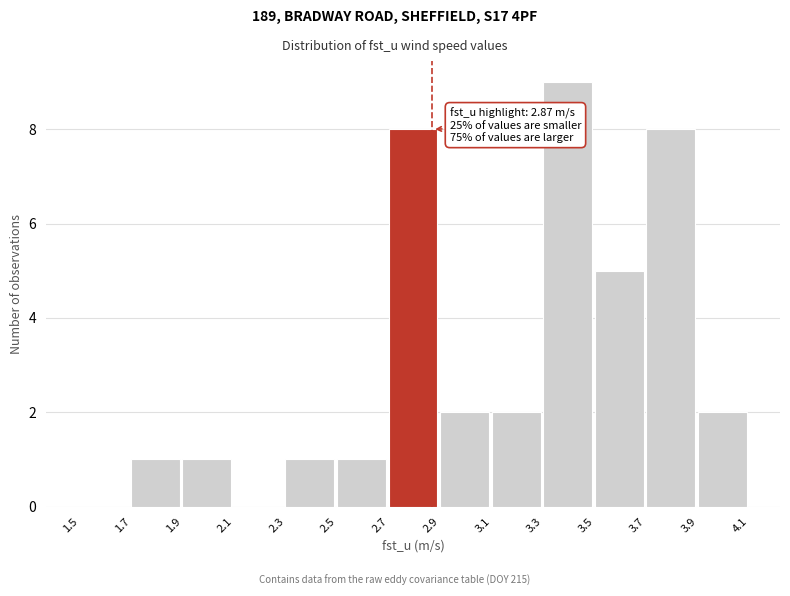

Over which range of the x-axis is the bar tallest?

3.3 to 3.5